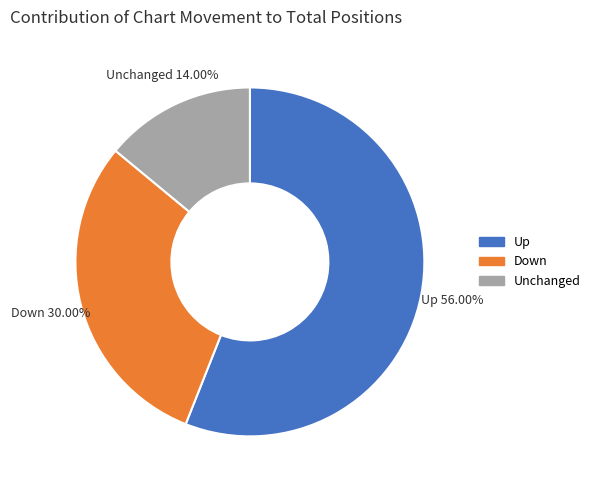

Is the sum of Unchanged and Up greater than half?

Yes